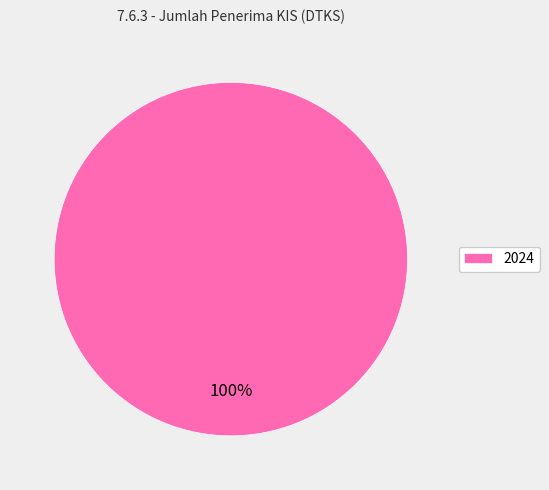

What percentage is the 2024 slice, to the nearest percent?

100%